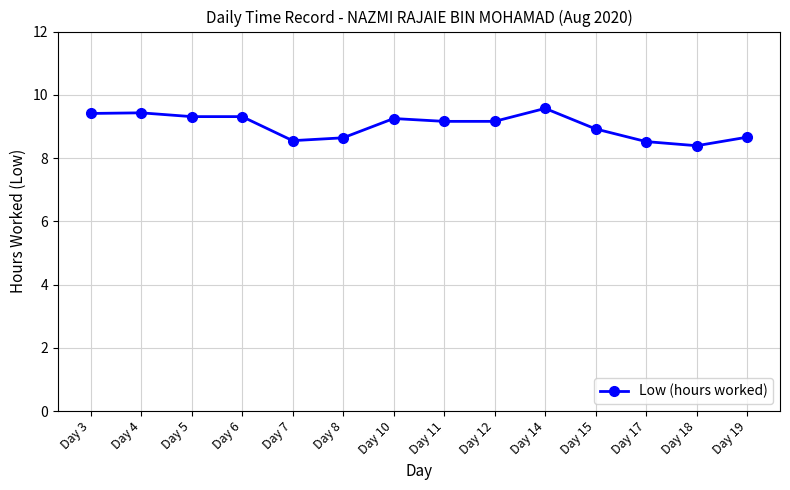

What is the difference between the second highest and second lowest values?

0.9